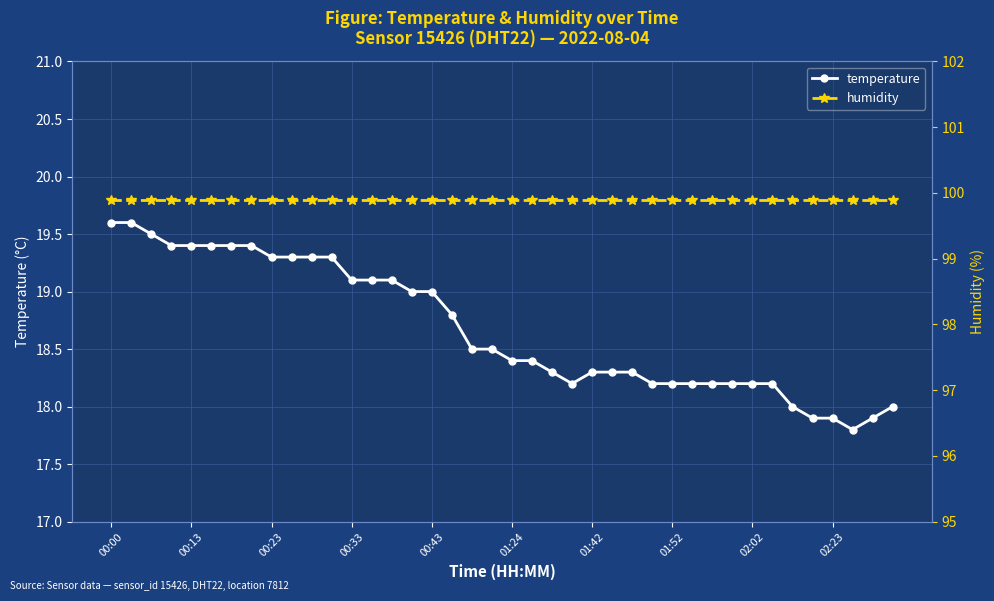

At how many categories does at least one series exceed 74?

40